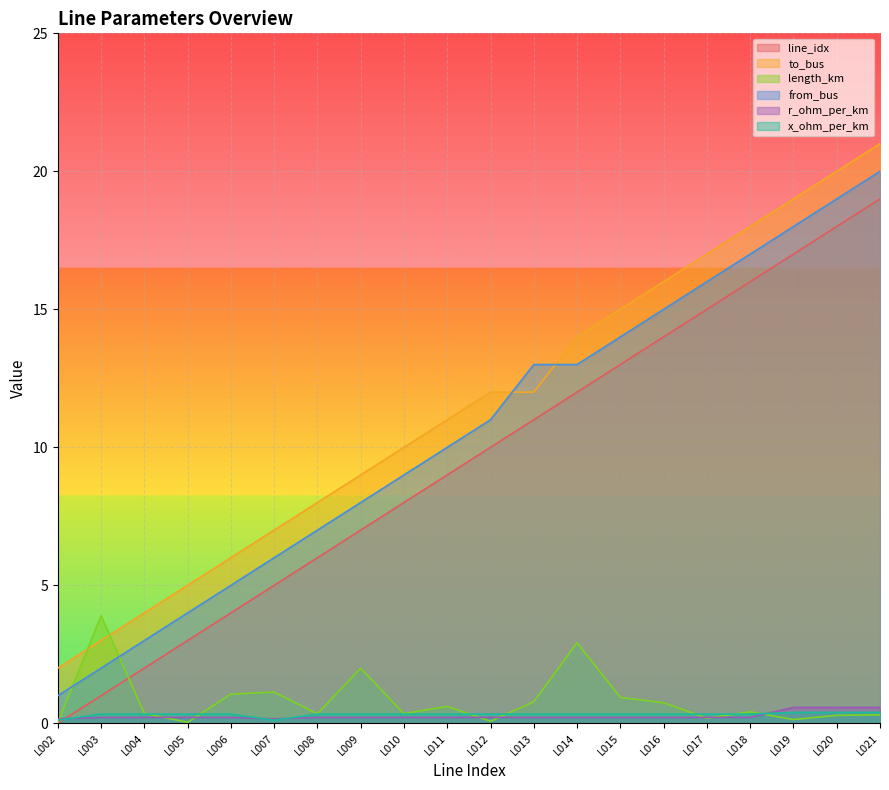

Which series changed the most between L010 and L018?

line_idx